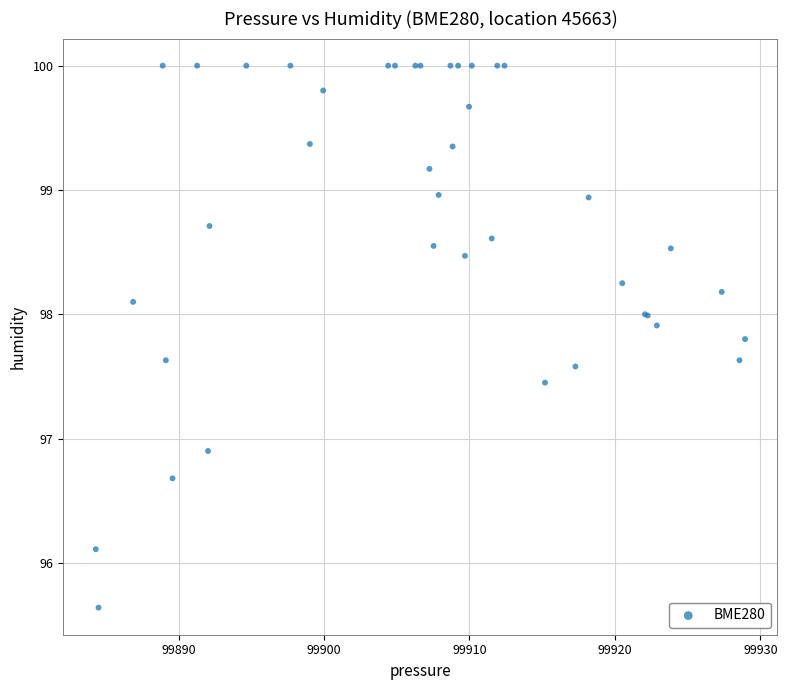

What Y value in the scatter plot is closest to 97?

96.9